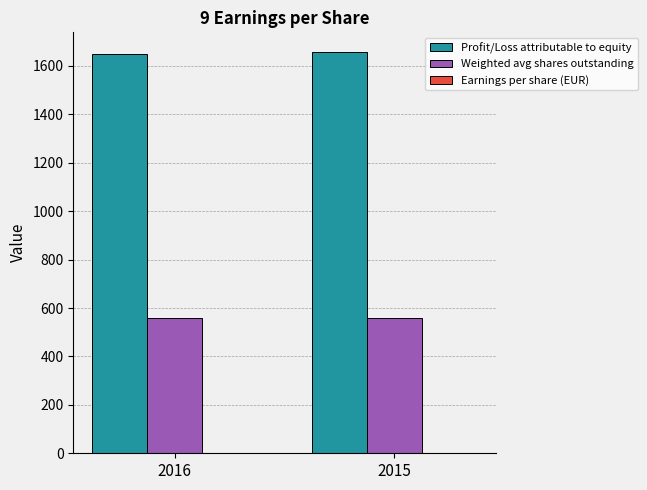

What is the sum of all Weighted avg shares outstanding values?

1120.0